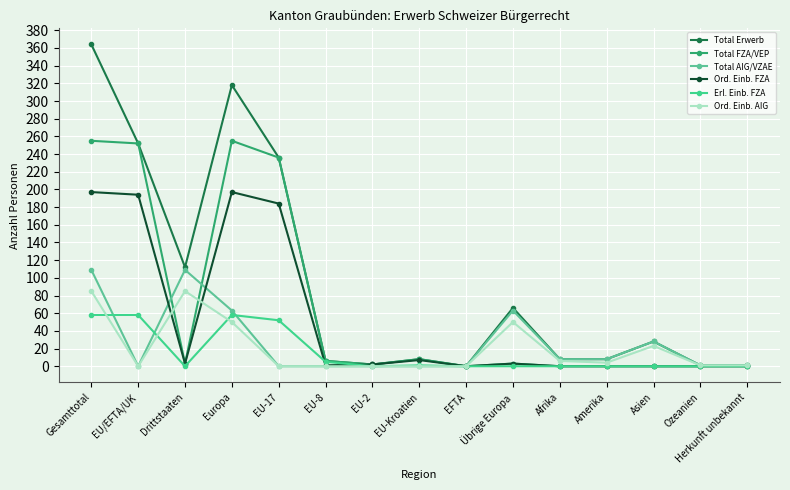

Which series changed the most between Europa and EU-Kroatien?

Total Erwerb